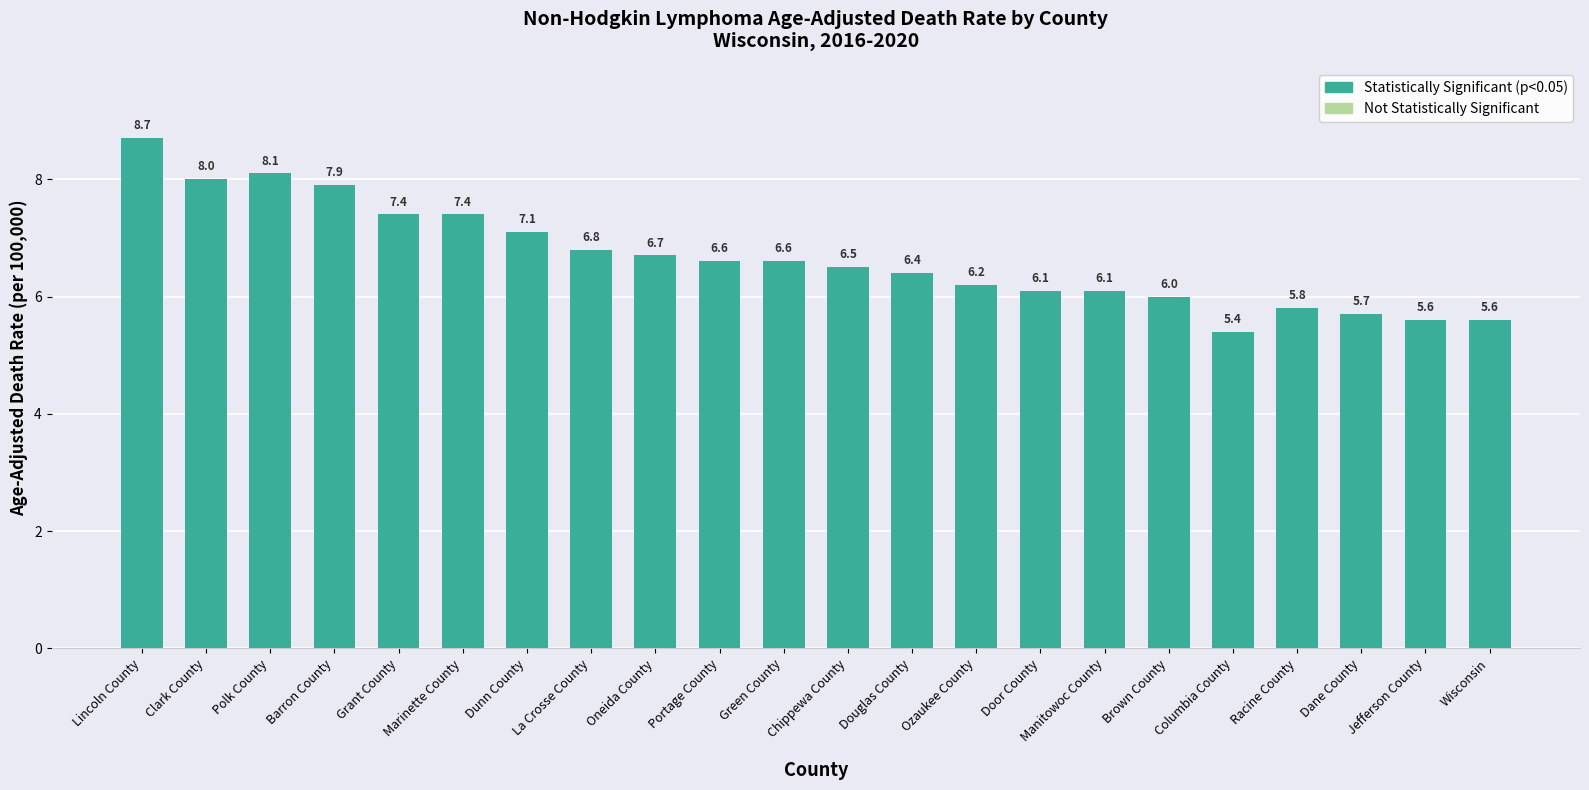

At which label does the data first exceed 6?

Lincoln County